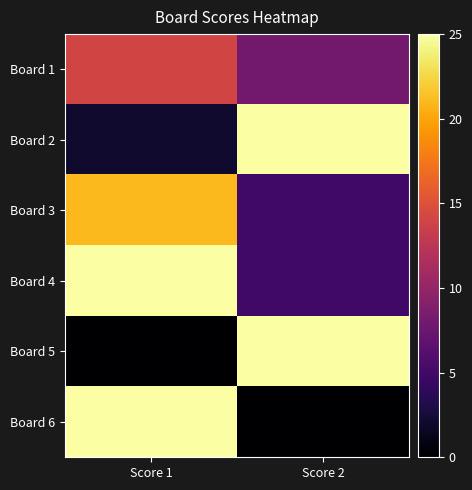

Reading right to left, transcribe all the data shown in this chart.

Board 1: Score 2=8	Score 1=14
Board 2: Score 2=25	Score 1=2
Board 3: Score 2=5	Score 1=21
Board 4: Score 2=5	Score 1=25
Board 5: Score 2=25	Score 1=0
Board 6: Score 2=0	Score 1=25